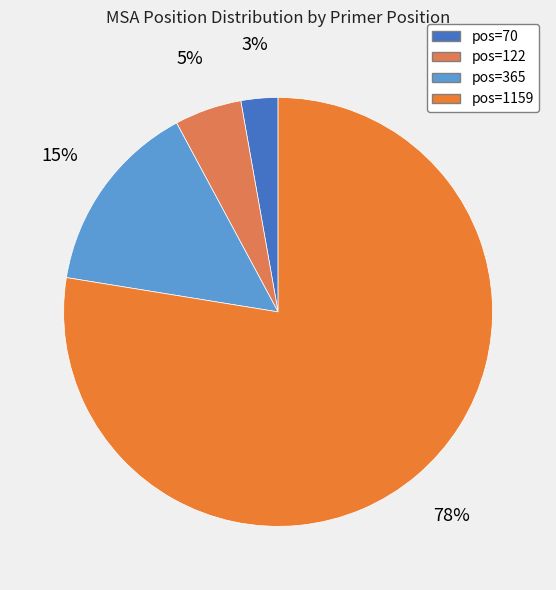

How many slices are in this pie chart?

4